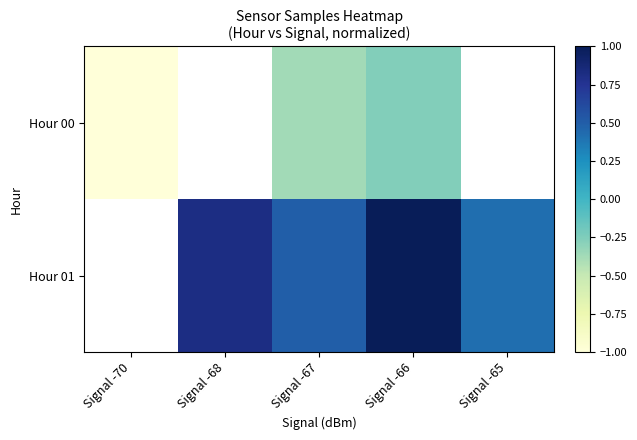

True or false: Hour 00 has a value of -0.5 at Signal -66.

False